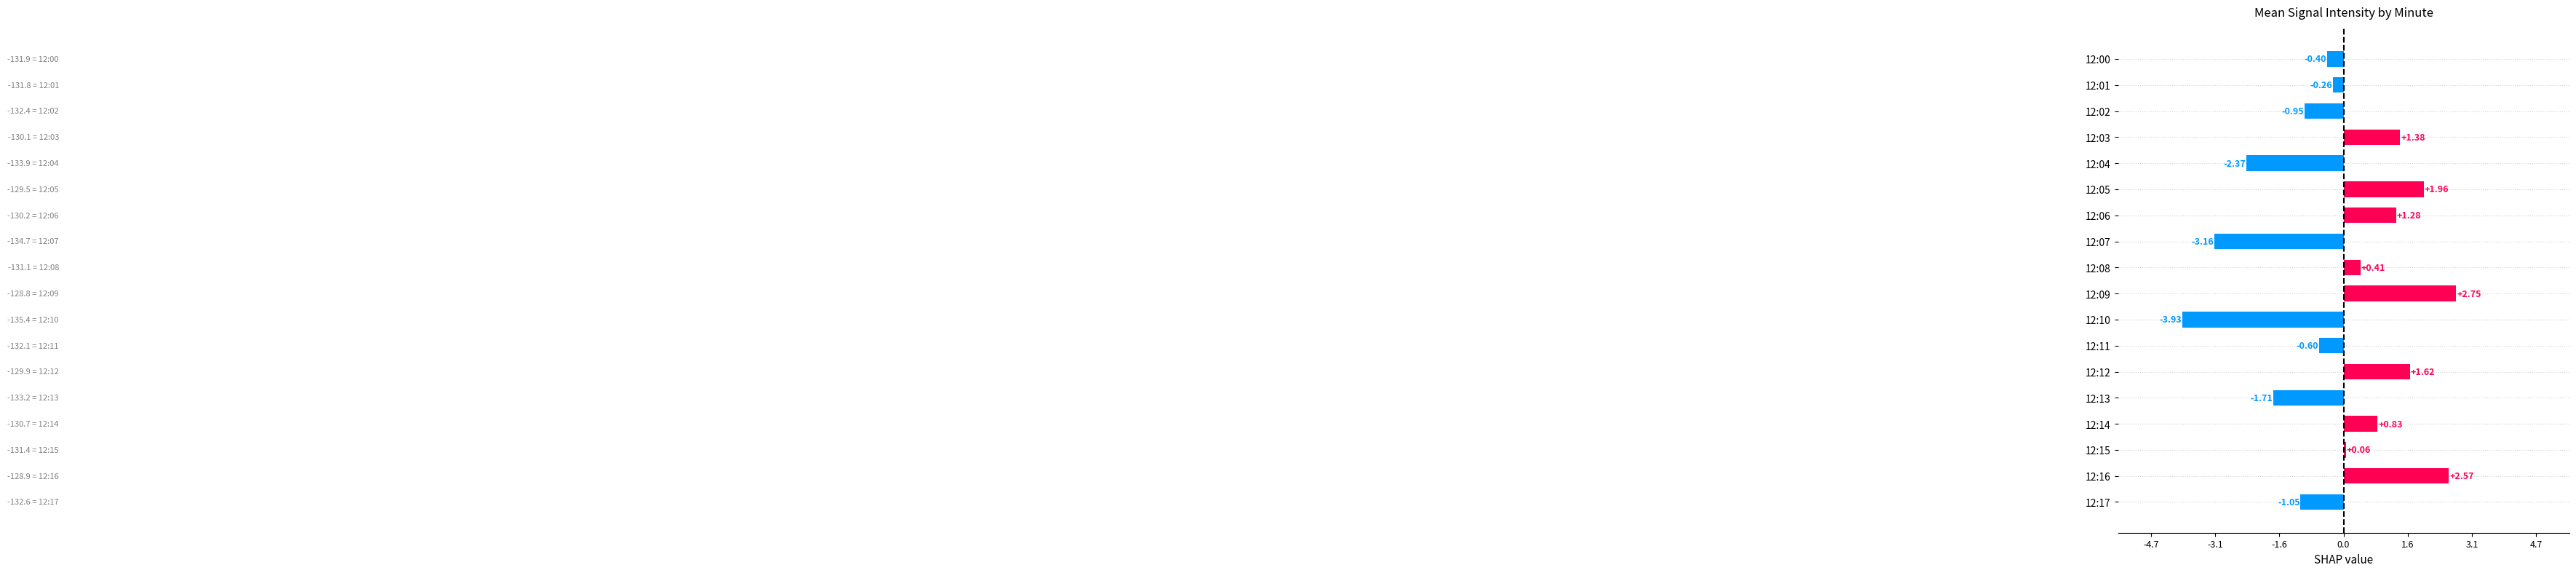

Between 12:02 and 12:07, which is larger?

12:02